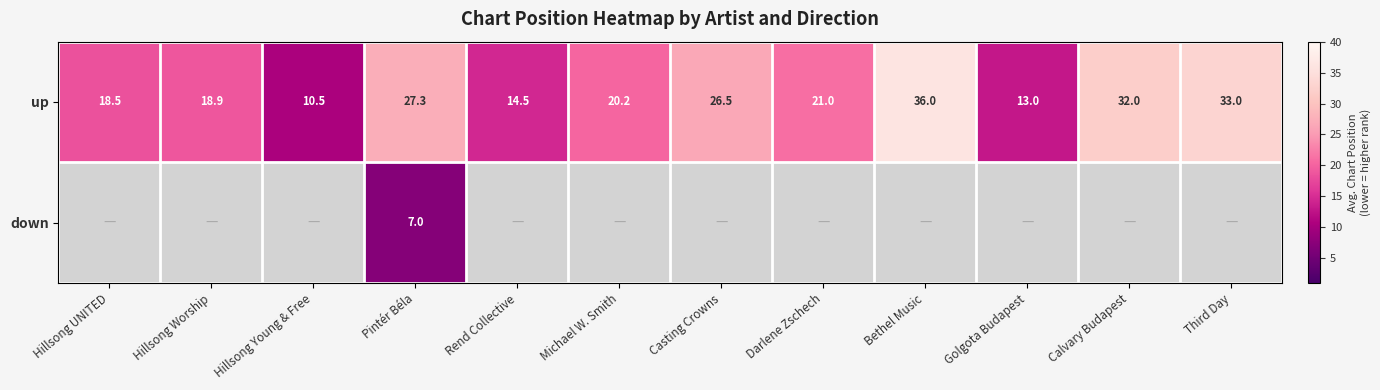

What is the sum of all up values?

271.4